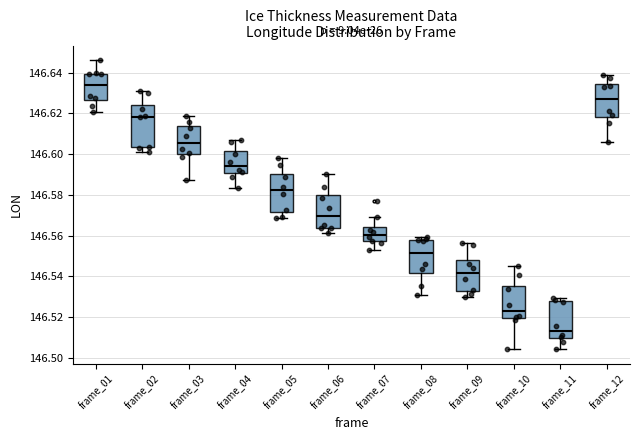

Which box has the highest median line?

frame_01